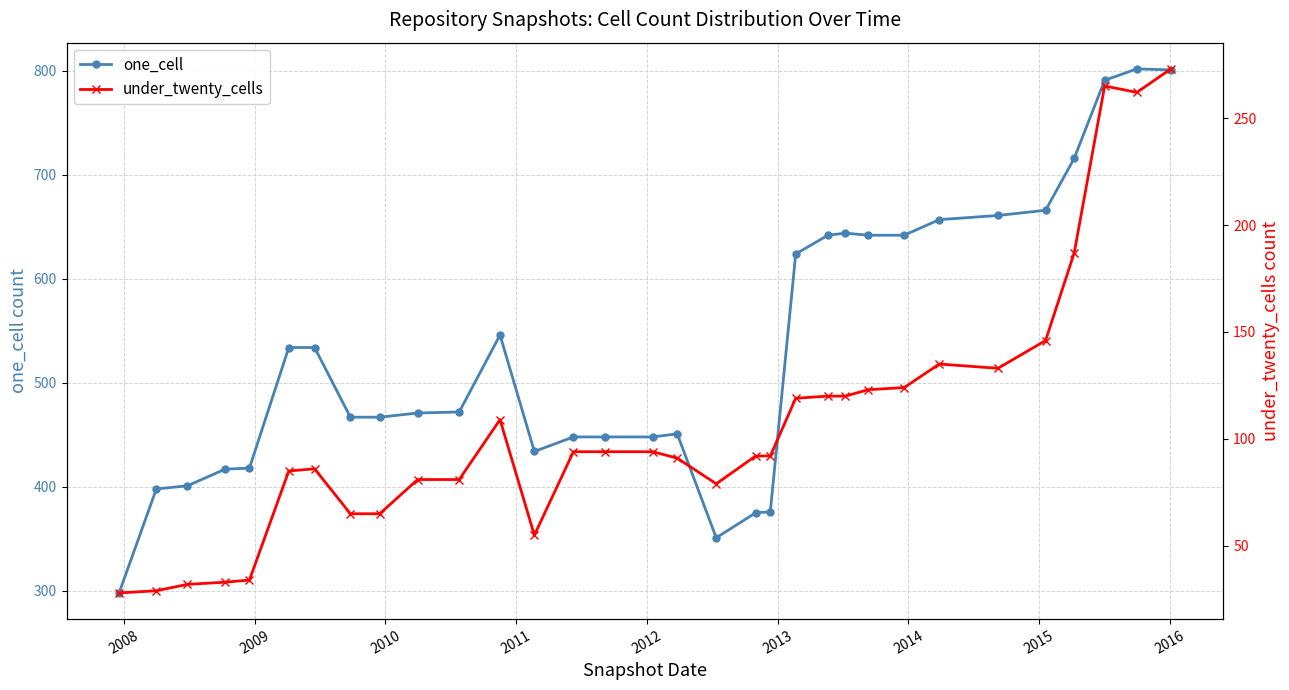

At how many categories does at least one series exceed 65?

32